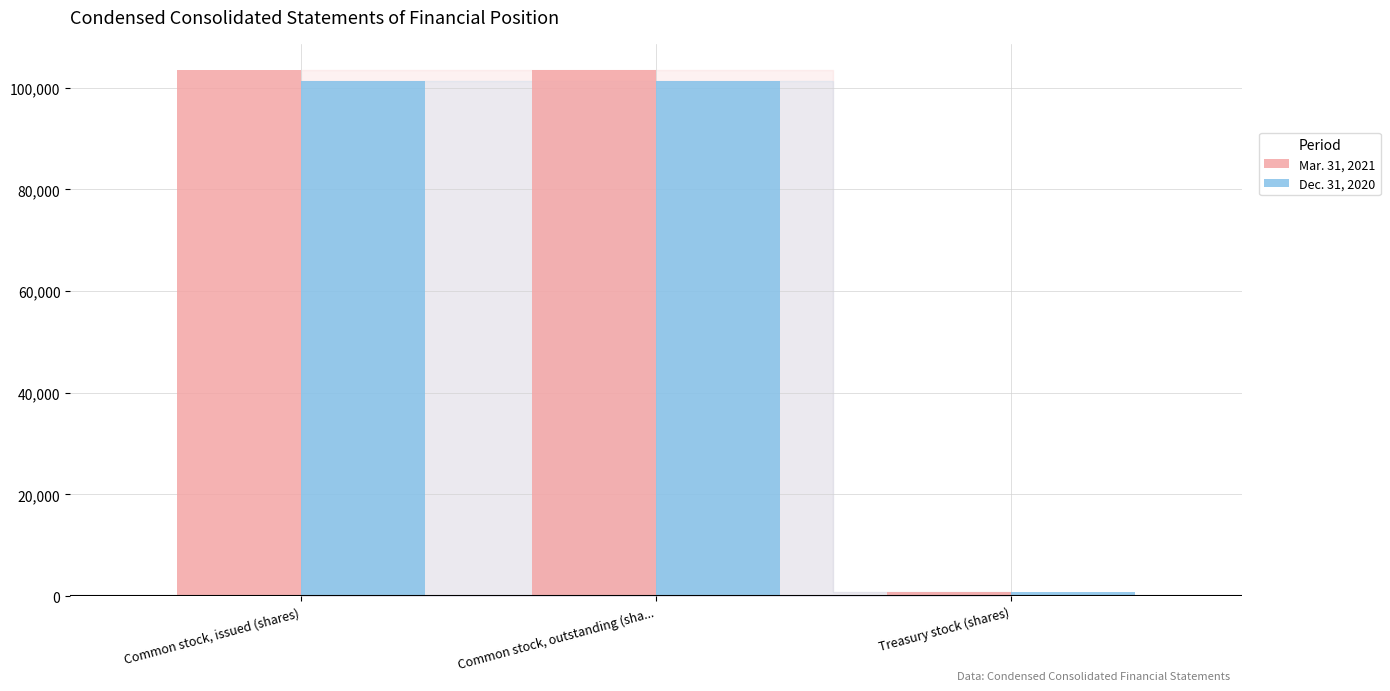

Which series has the largest range (max minus min)?

Mar. 31, 2021